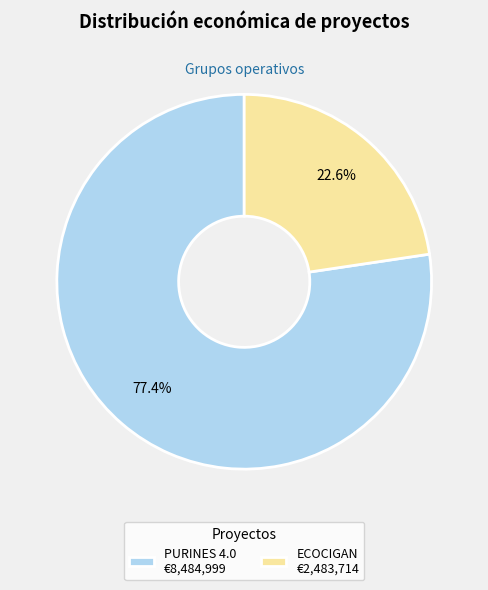

Between ECOCIGAN and PURINES 4.0, which is larger?

PURINES 4.0